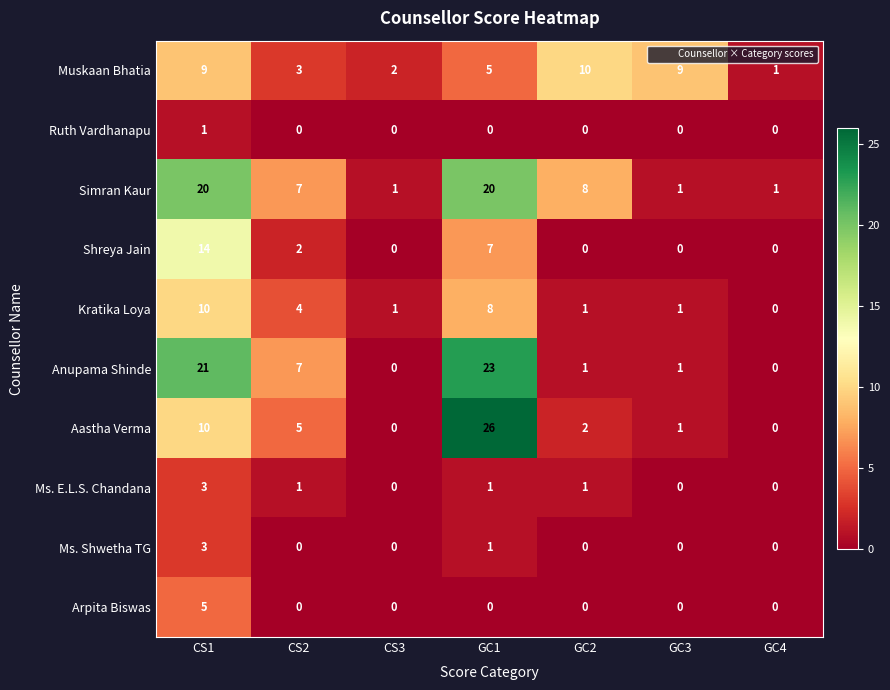

Is it true that Aastha Verma equals 5 at CS2?

True